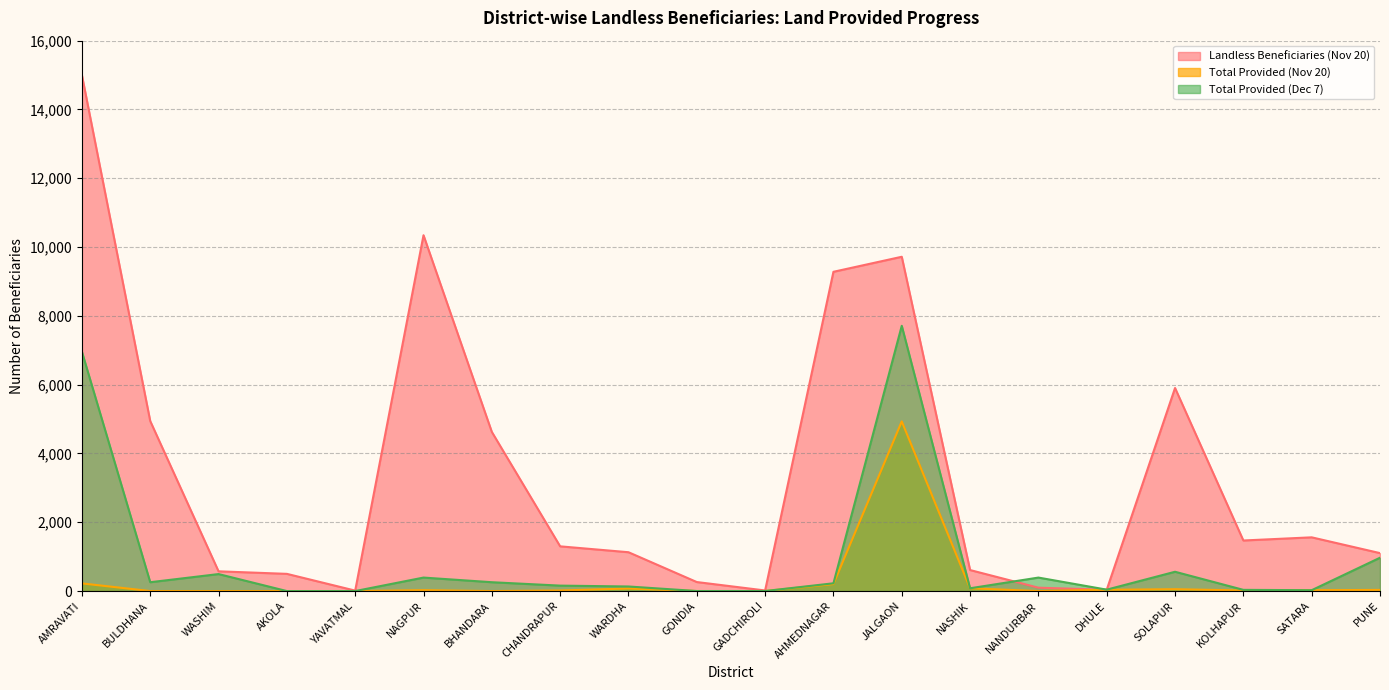

Reading left to right, what are all the values shown in this chart?

Landless Beneficiaries (Nov 20): AMRAVATI=14998	BULDHANA=4942	WASHIM=574	AKOLA=500	YAVATMAL=13	NAGPUR=10344	BHANDARA=4626	CHANDRAPUR=1300	WARDHA=1129	GONDIA=262	GADCHIROLI=17	AHMEDNAGAR=9281	JALGAON=9718	NASHIK=611	NANDURBAR=98	DHULE=37	SOLAPUR=5903	KOLHAPUR=1470	SATARA=1562	PUNE=1103
Total Provided (Nov 20): AMRAVATI=223	BULDHANA=0	WASHIM=0	AKOLA=0	YAVATMAL=0	NAGPUR=26	BHANDARA=0	CHANDRAPUR=16	WARDHA=75	GONDIA=0	GADCHIROLI=1	AHMEDNAGAR=203	JALGAON=4932	NASHIK=81	NANDURBAR=0	DHULE=37	SOLAPUR=54	KOLHAPUR=17	SATARA=25	PUNE=33
Total Provided (Dec 7): AMRAVATI=6958	BULDHANA=257	WASHIM=494	AKOLA=0	YAVATMAL=0	NAGPUR=392	BHANDARA=257	CHANDRAPUR=158	WARDHA=133	GONDIA=1	GADCHIROLI=1	AHMEDNAGAR=226	JALGAON=7711	NASHIK=81	NANDURBAR=392	DHULE=41	SOLAPUR=561	KOLHAPUR=35	SATARA=25	PUNE=969